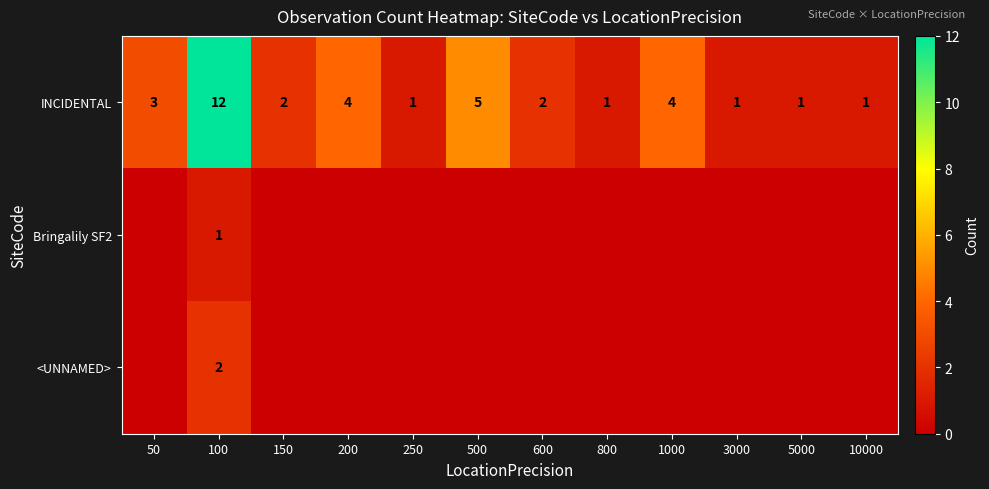

The INCIDENTAL series shows 2 at 1000. True or false?

False